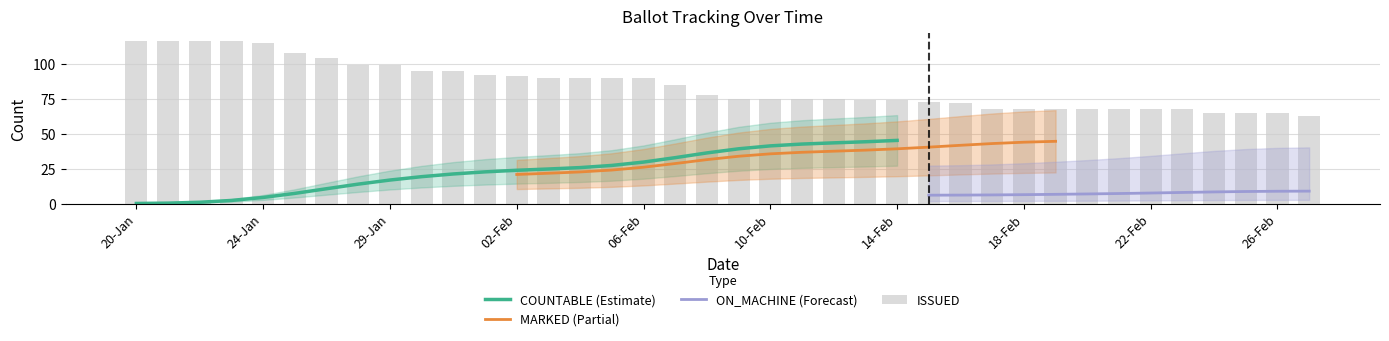

What position from the left is 15-Feb?

26